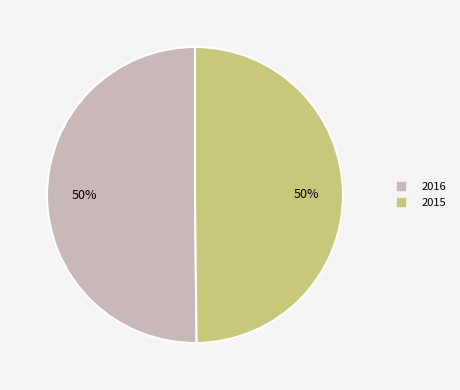

What is the ratio of the value at 2015 to the value at 2016?

1.0